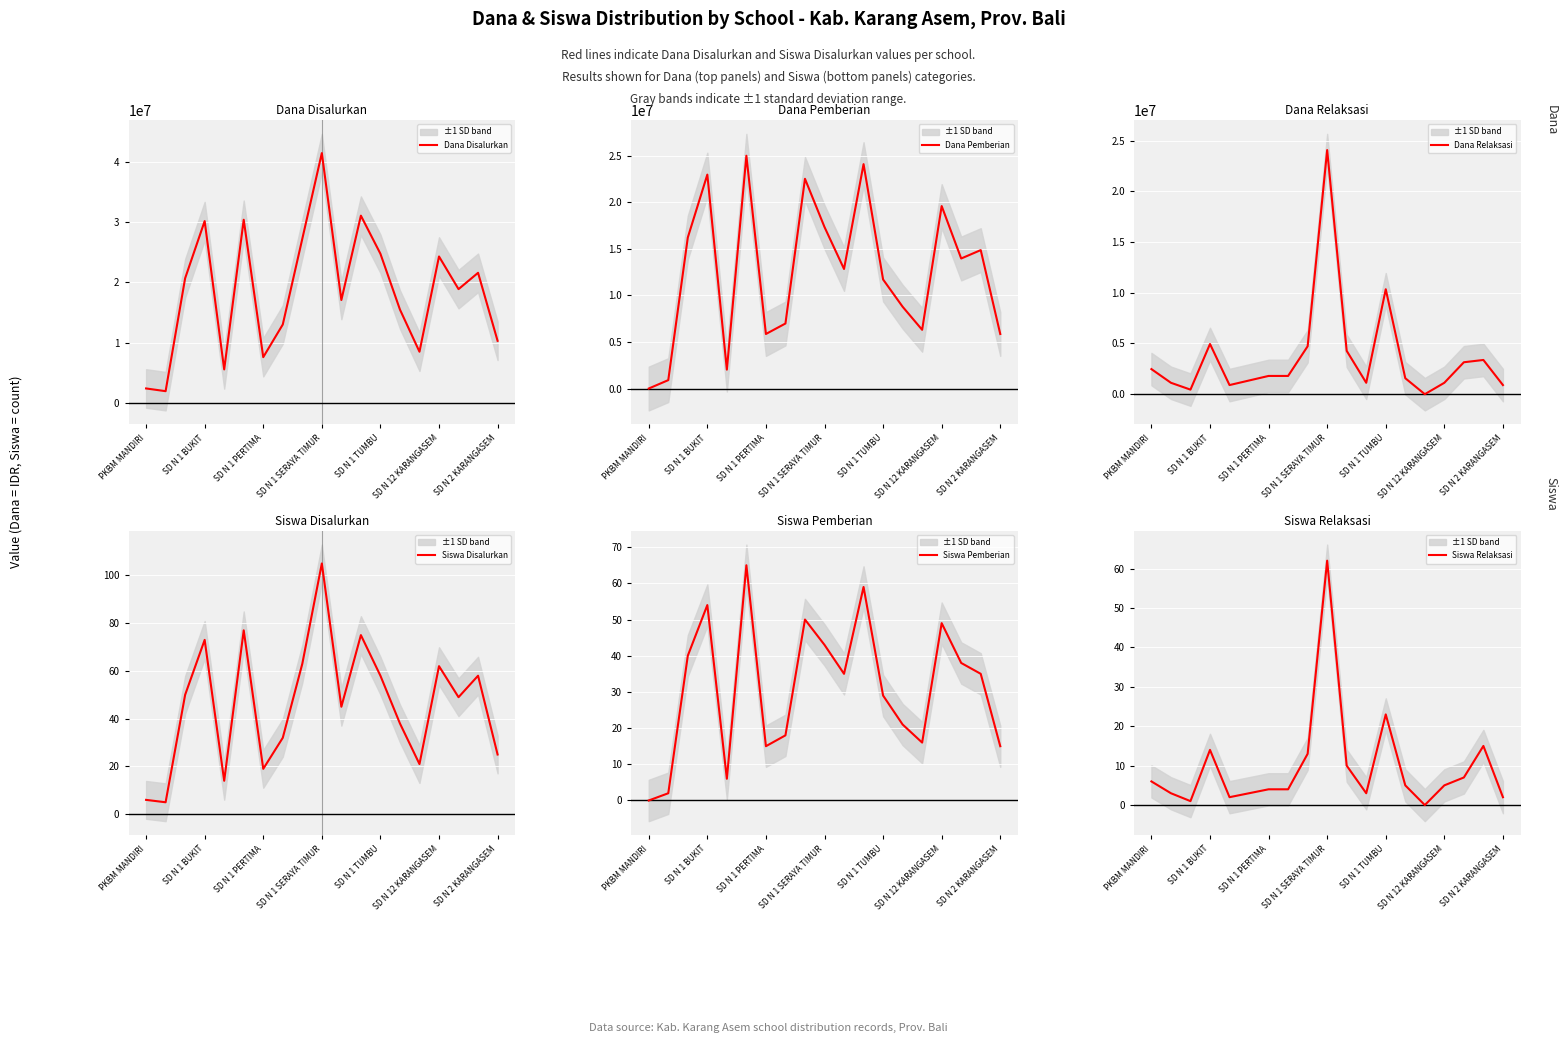

What is the label of the 14th point from the left?

13